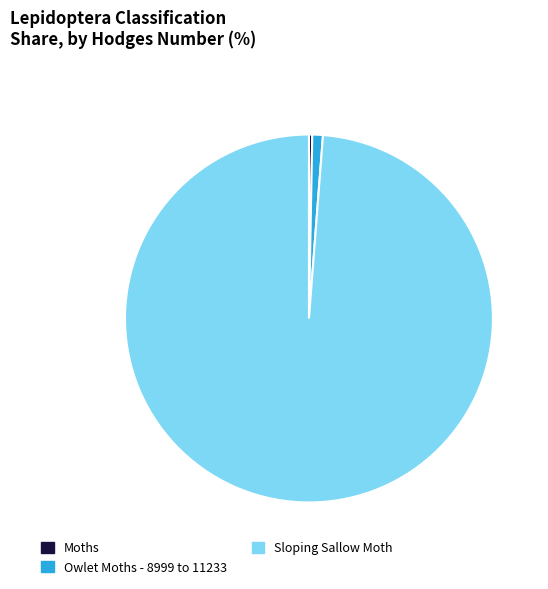

Approximately how many times larger is the value at Sloping Sallow Moth compared to Moths?

343.0